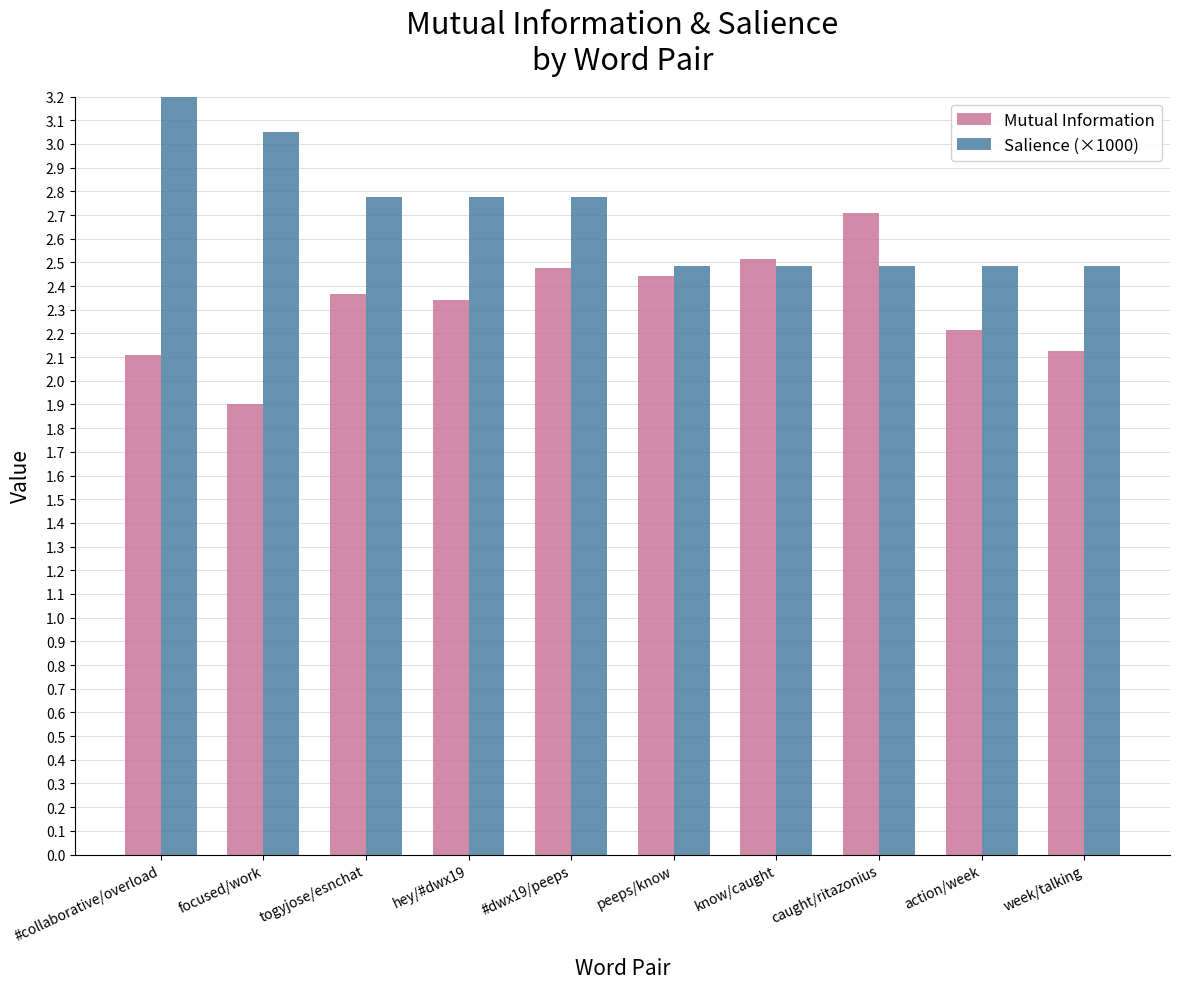

How many bars are there in each group?

2